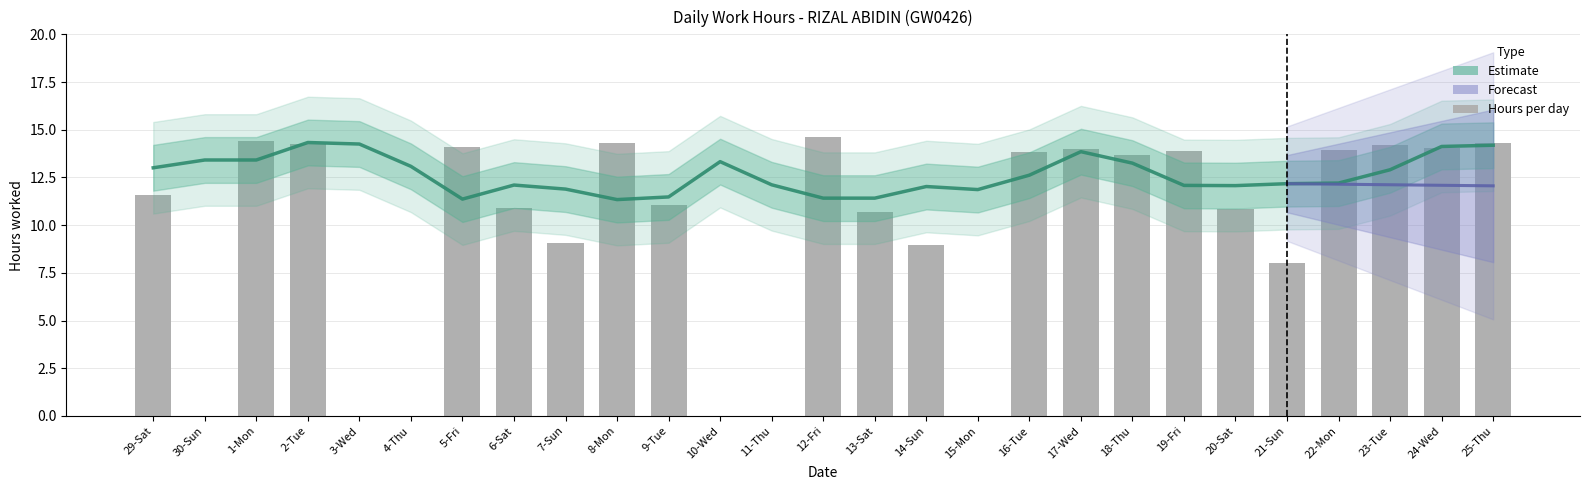

What is the sum of all values?

264.7